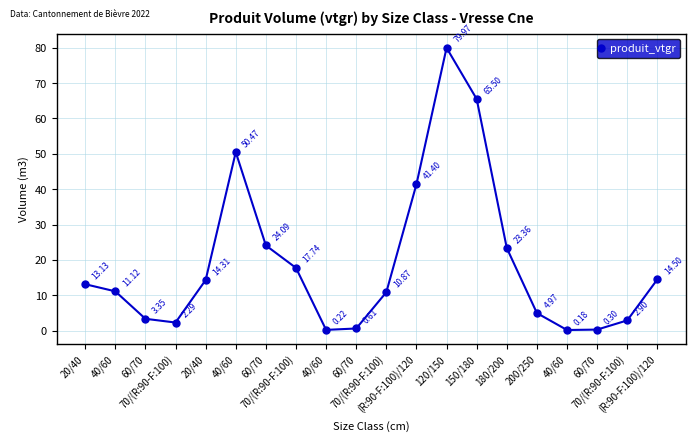

How many lines are shown in the chart?

1